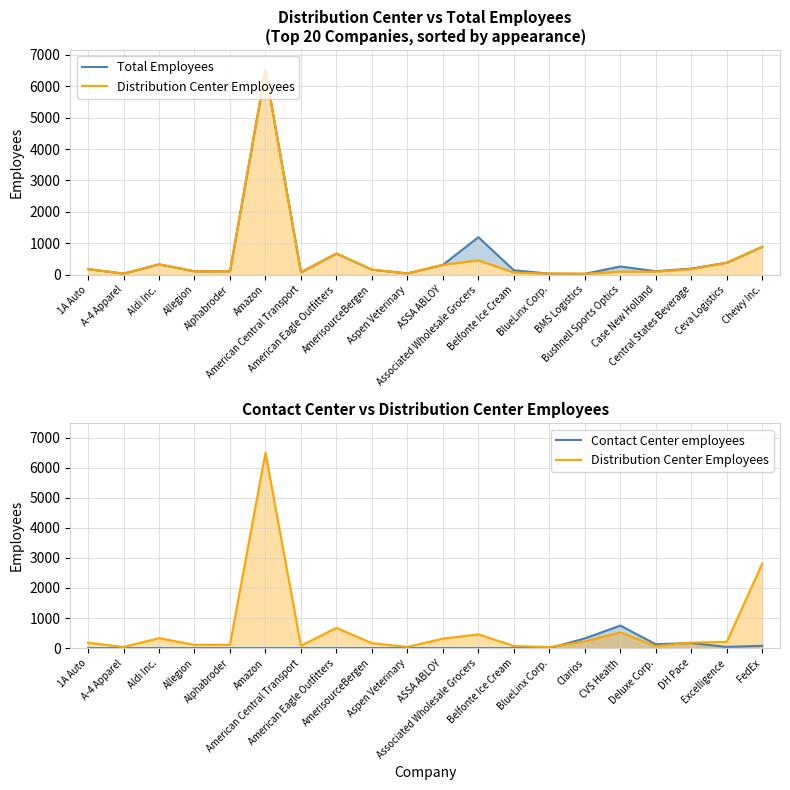

Where is the first local maximum for Total Employees?

Aldi Inc.